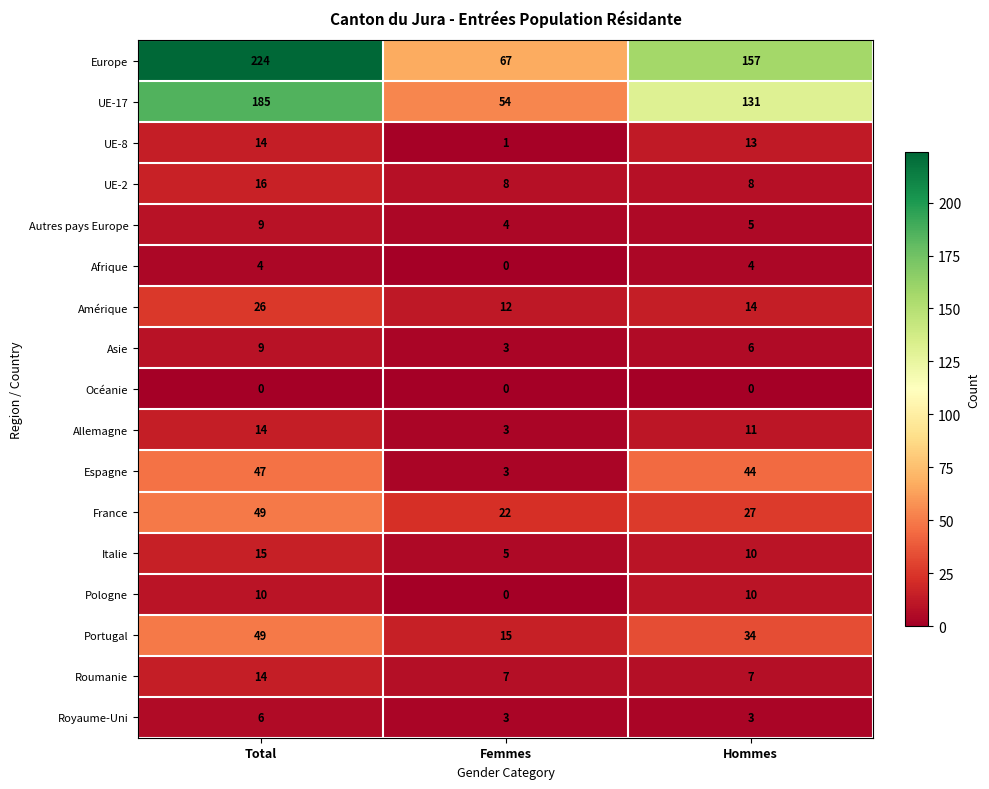

True or false: Italie has a value of 6 at Hommes.

False